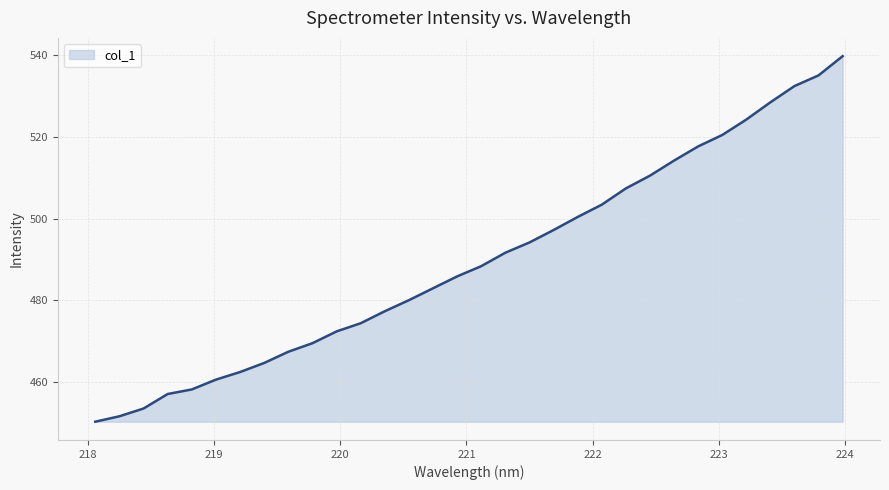

What is the smallest value displayed?

450.3